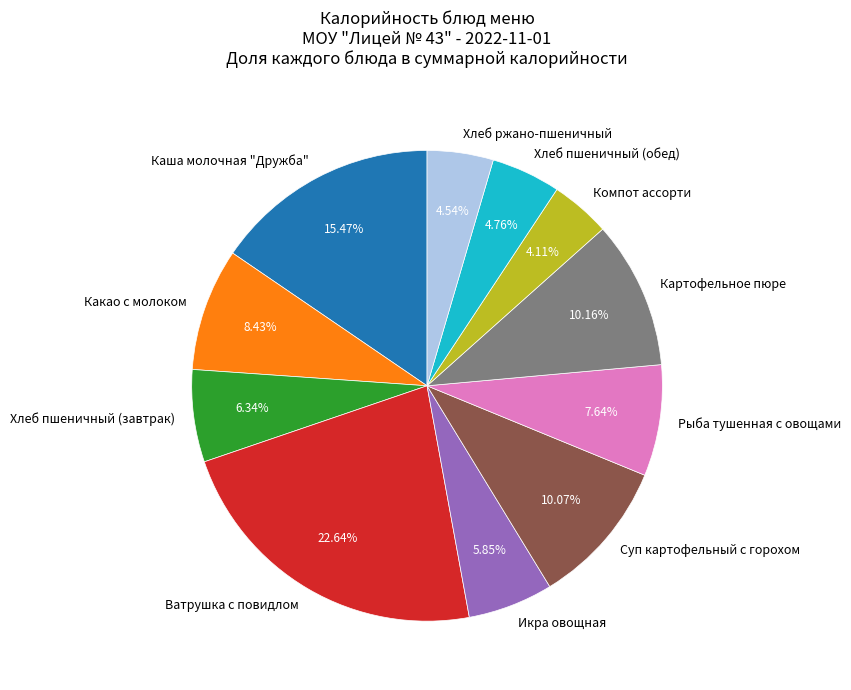

Count the number of slices in the pie.

11